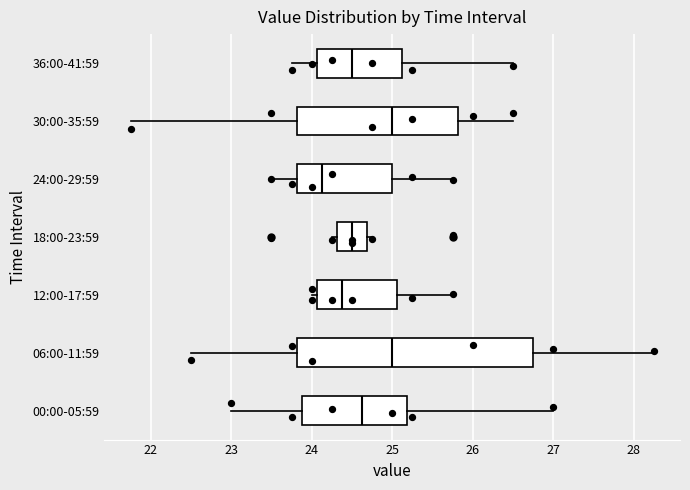

Reading bottom to top, transcribe this box plot: for each box, give where its median line is, the range the box spans, and where its two whiskers end, as read against the x-axis. The values are not printed on the chart, so give them approximately, as read against the axis.

00:00-05:59: median 24.6, box 23.9 to 25.2, whiskers 23.0 to 27.0
06:00-11:59: median 25.0, box 23.8 to 26.8, whiskers 22.5 to 28.3
12:00-17:59: median 24.4, box 24.1 to 25.1, whiskers 24.0 to 25.8
18:00-23:59: median 24.5, box 24.3 to 24.7, whiskers 24.3 (just left of the box's left edge) to 24.8
24:00-29:59: median 24.1, box 23.8 to 25.0, whiskers 23.5 to 25.8
30:00-35:59: median 25.0, box 23.8 to 25.8, whiskers 21.8 to 26.5
36:00-41:59: median 24.5, box 24.1 to 25.1, whiskers 23.8 to 26.5